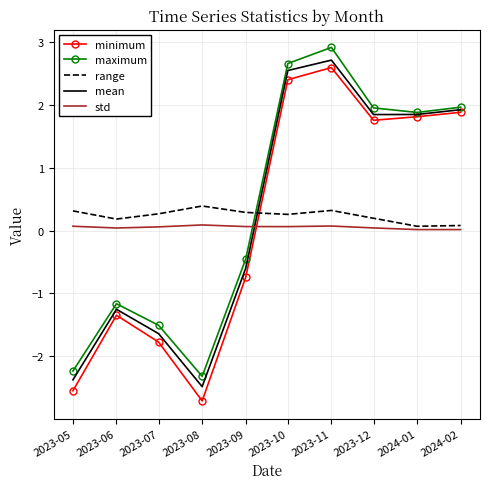

What are all the series names shown in the legend?

minimum, maximum, range, mean, std